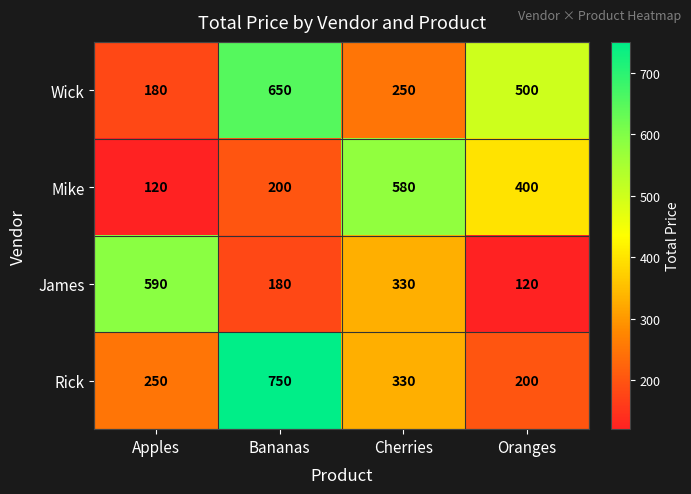

True or false: Wick has a value of 92 at Cherries.

False